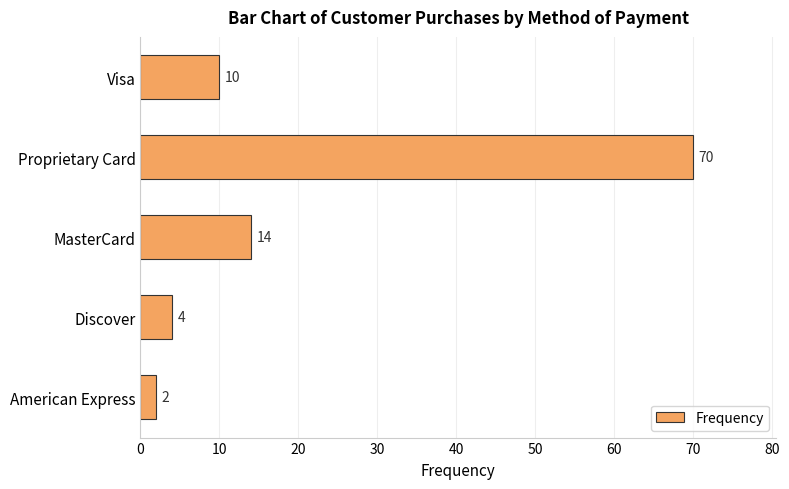

What is the sum of all values?

100